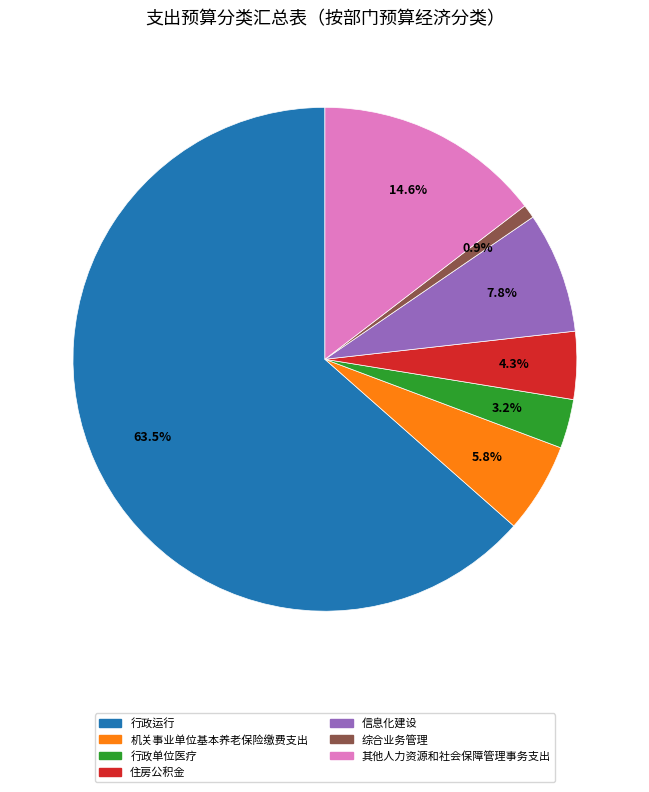

Rank the categories by value from highest to lowest.

行政运行, 其他人力资源和社会保障管理事务支出, 信息化建设, 机关事业单位基本养老保险缴费支出, 住房公积金, 行政单位医疗, 综合业务管理